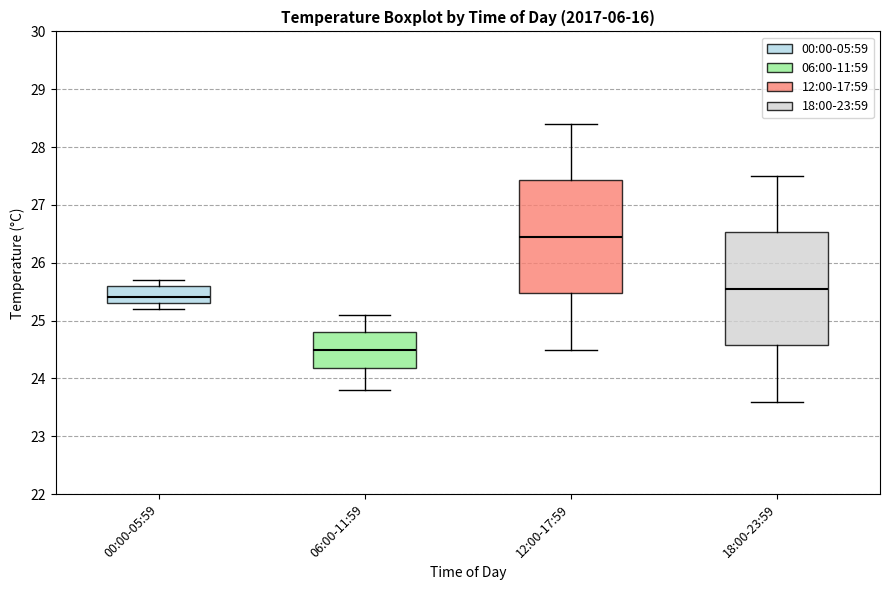

Reading left to right, read every box against the y-axis: the position of its median line, the range the box covers, and the ends of its whiskers. The values are not printed on the chart, so give them approximately, as read against the axis.

00:00-05:59: median 25.4, box 25.3 to 25.6, whiskers 25.2 to 25.7
06:00-11:59: median 24.5, box 24.2 to 24.8, whiskers 23.8 to 25.1
12:00-17:59: median 26.5, box 25.5 to 27.4, whiskers 24.5 to 28.4
18:00-23:59: median 25.6, box 24.6 to 26.5, whiskers 23.6 to 27.5